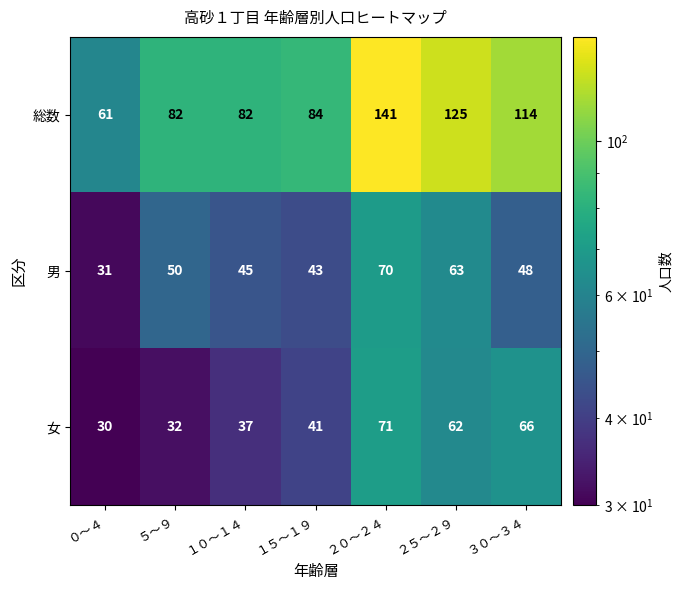

What is the maximum value for 男?

70